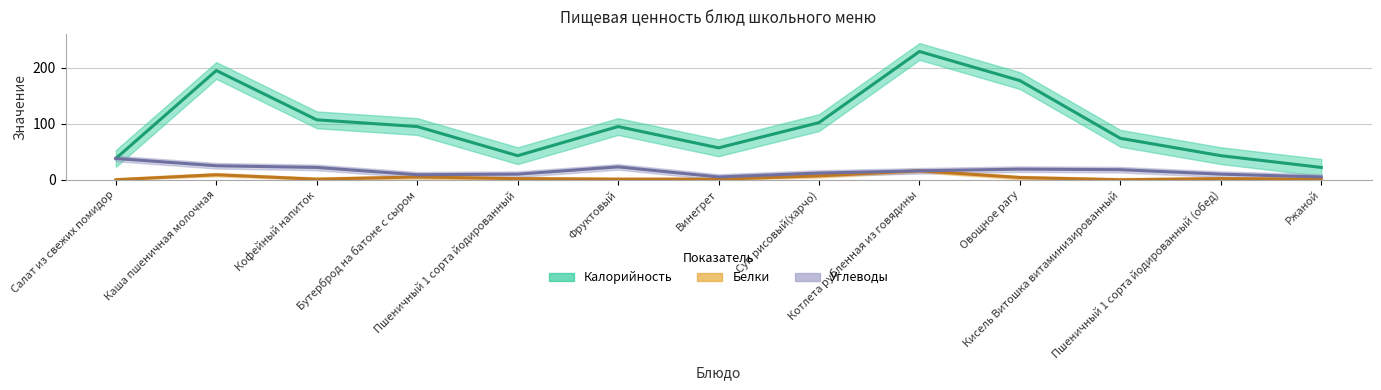

Where is the first local minimum for Белки?

Кофейный напиток